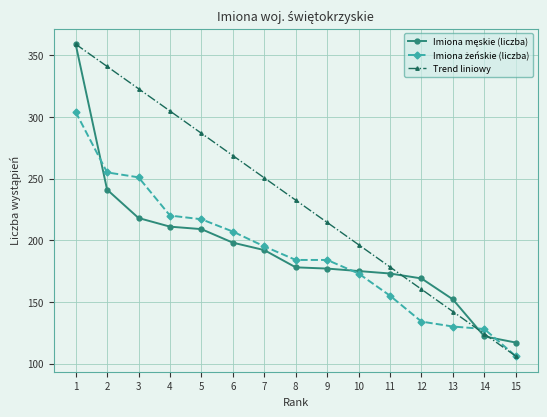

What is the spread (max minus min) of values at 2?

99.9